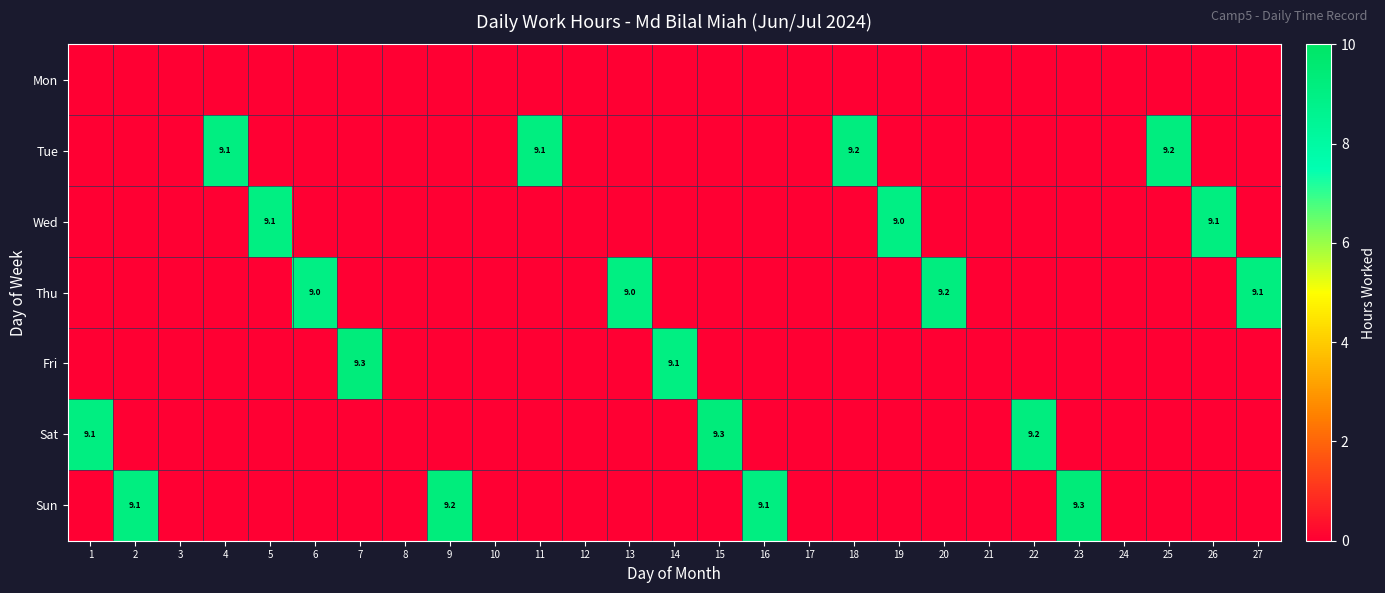

The Wed series shows 9.0 at 19. True or false?

True